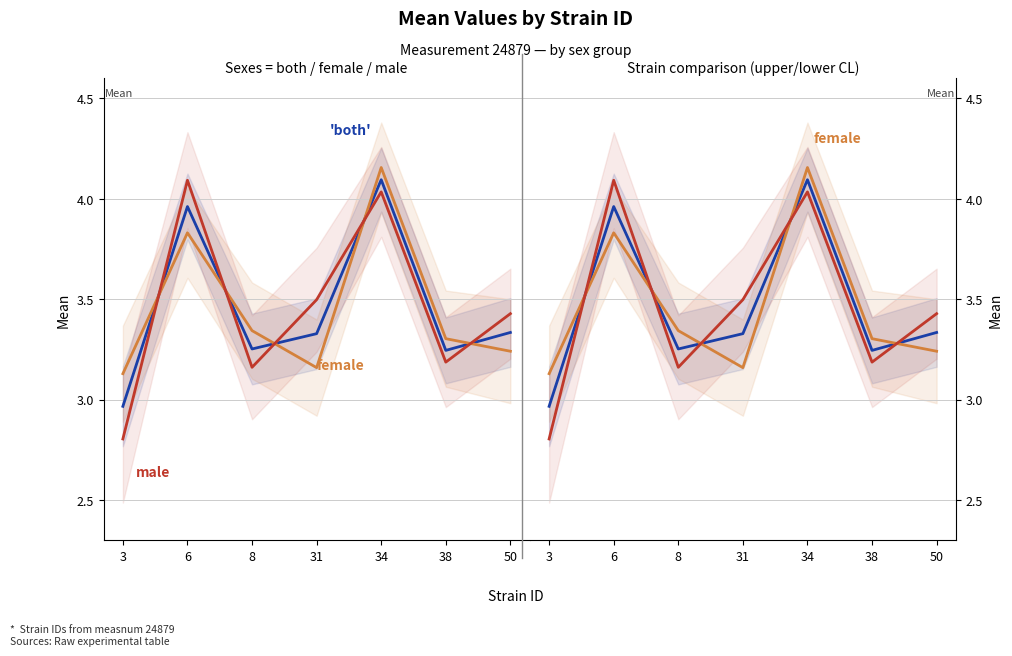

Is this an area chart (filled region under the line)?

No